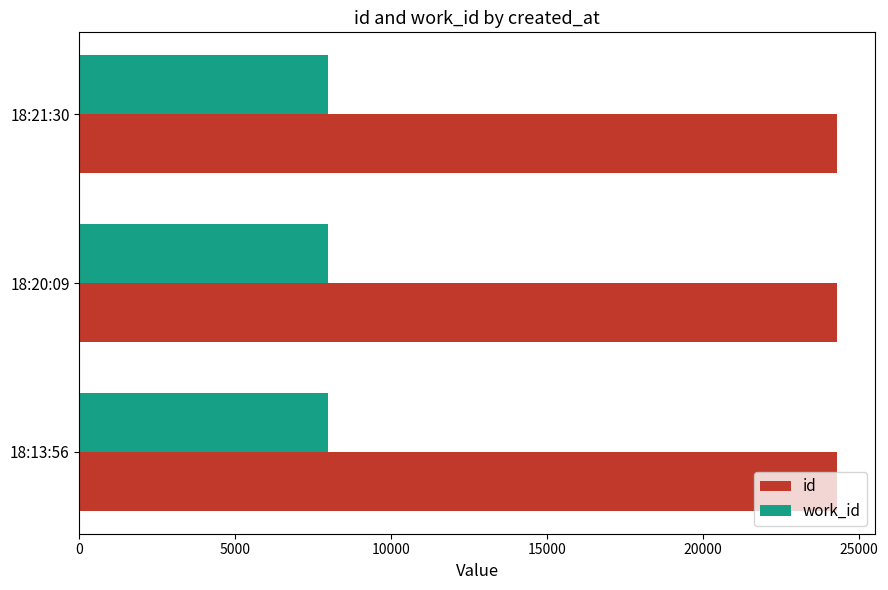

List the series in order of their peak value, lowest first.

work_id, id